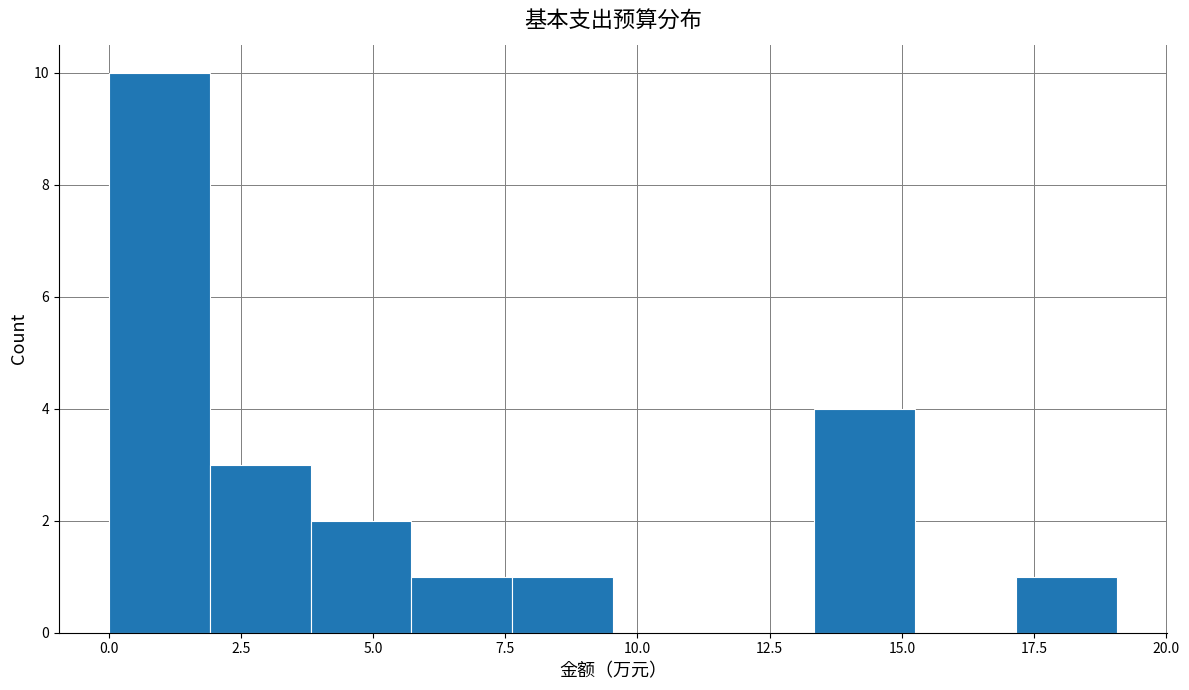

Around what value on the x-axis is the tallest bar? Give the approximate position of its centre, as read against the axis.

1.0